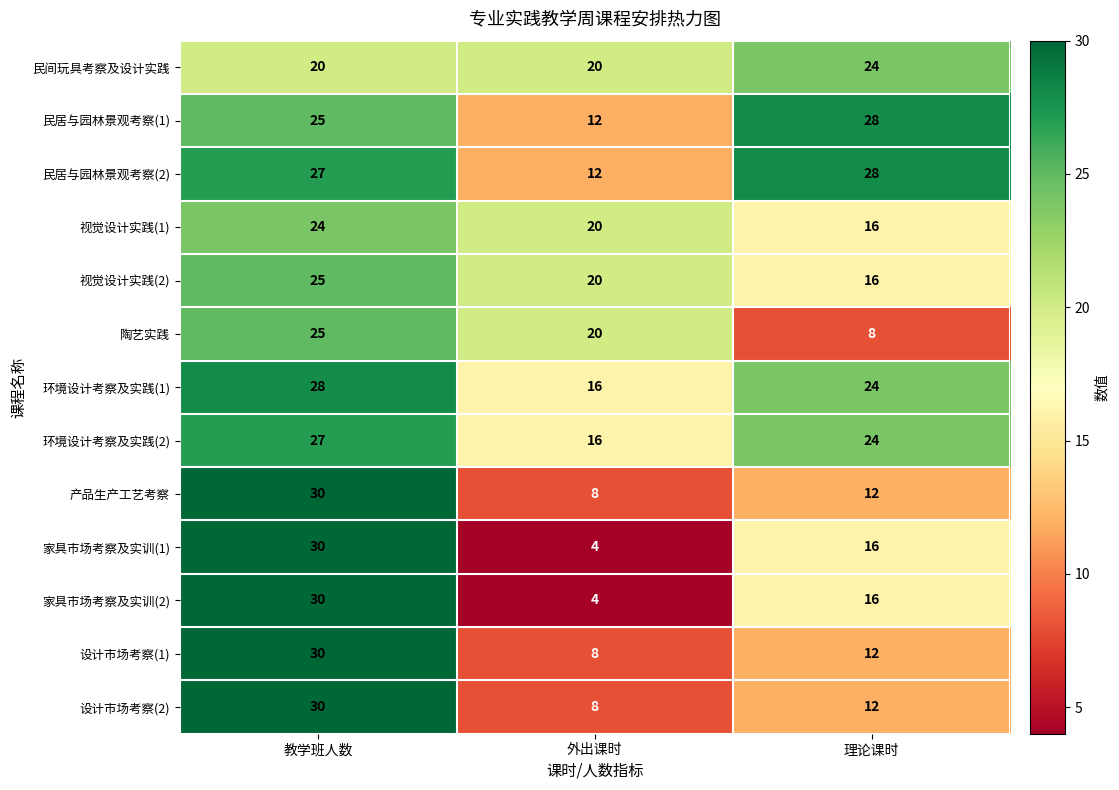

What is the difference between the highest and lowest values at 外出课时?

16